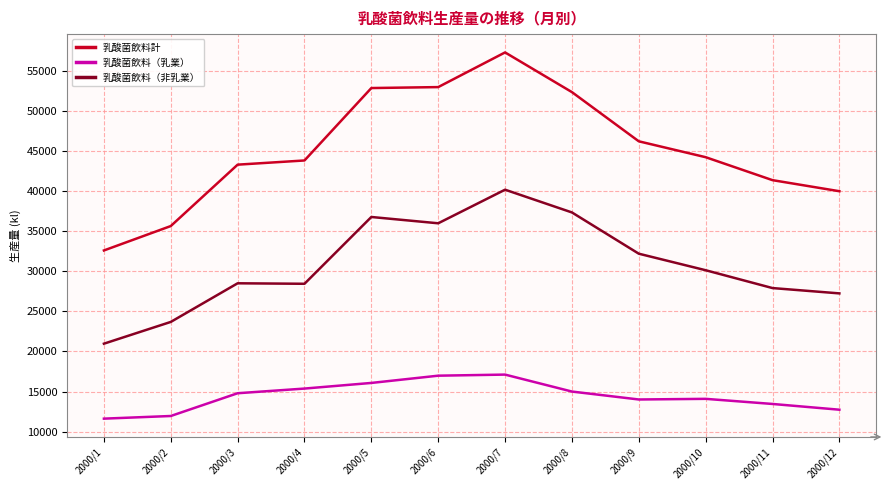

At which category is the sum across all series the highest?

2000/7